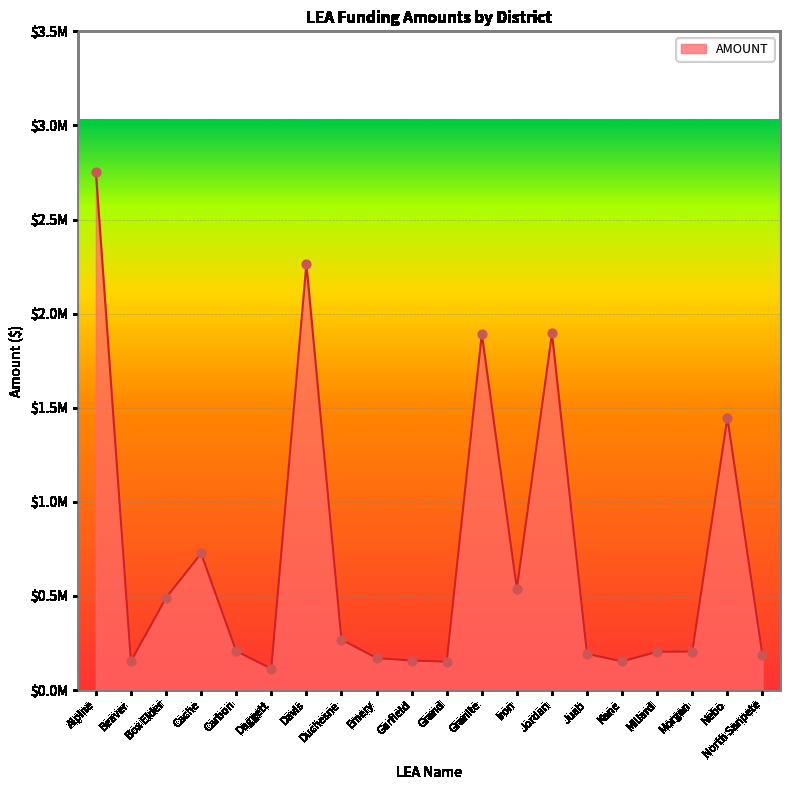

Between Daggett and Carbon, which is larger?

Carbon